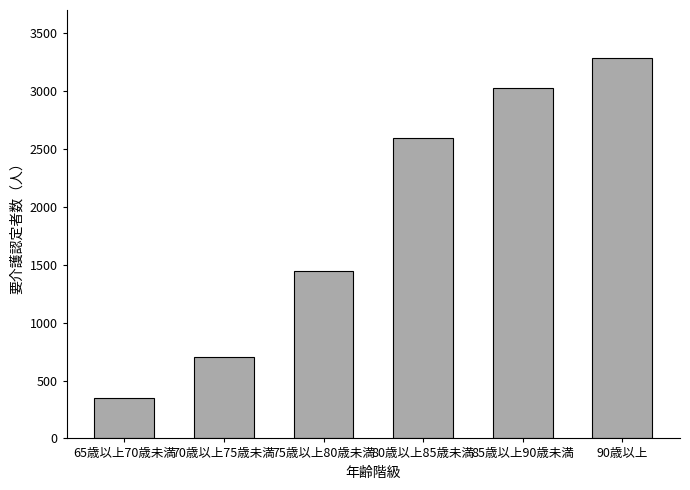

What value does the data have at 85歳以上90歳未満?

3023